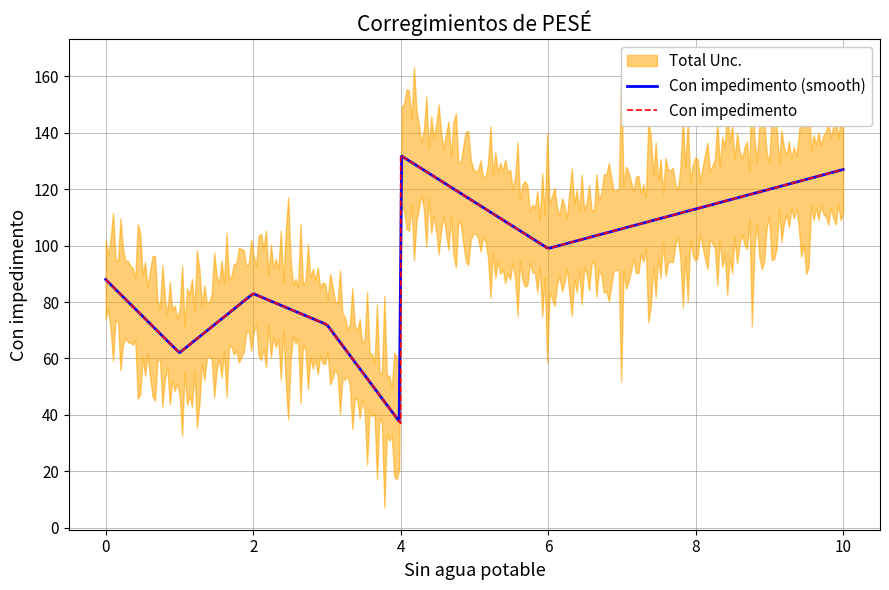

What is the highest value of the Con impedimento (smooth) series?

131.8